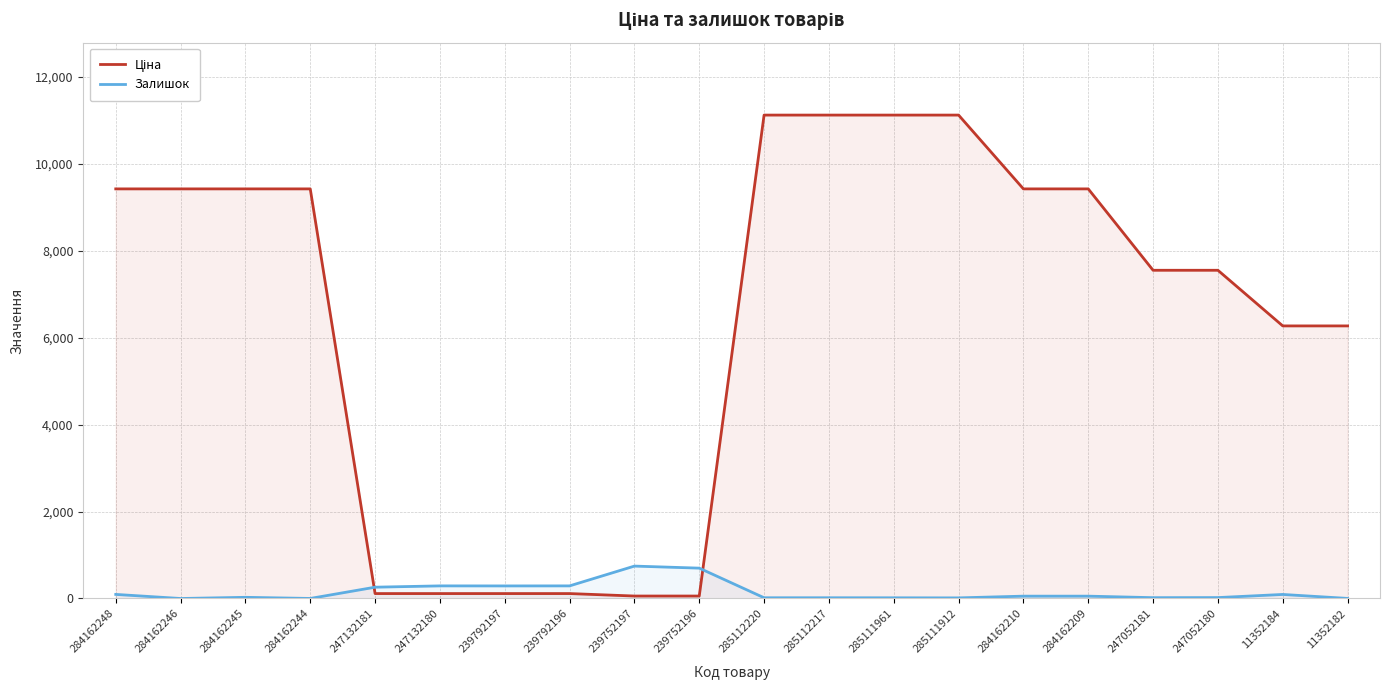

At which category is the sum across all series the highest?

285112220